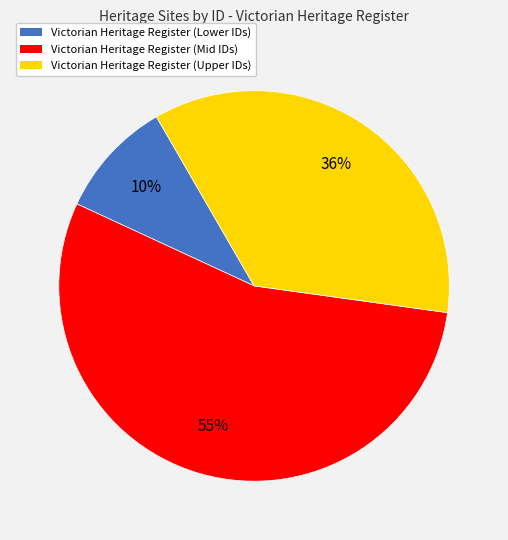

Approximately how many times larger is the value at Victorian Heritage Register (Upper IDs) compared to Victorian Heritage Register (Lower IDs)?

3.6